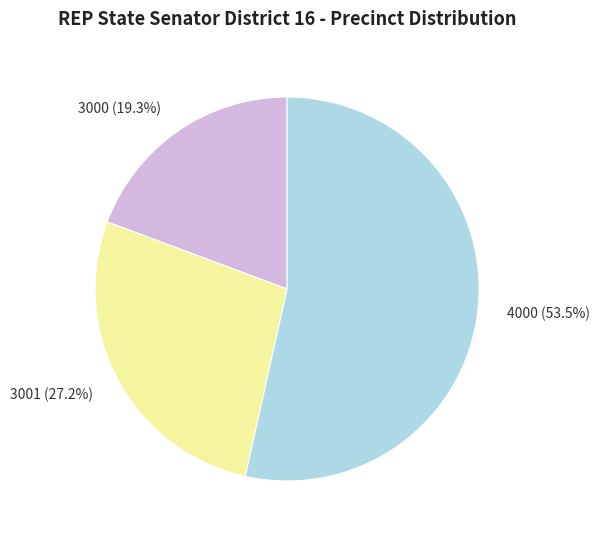

Is it true that 3000 is 34% of the pie?

False